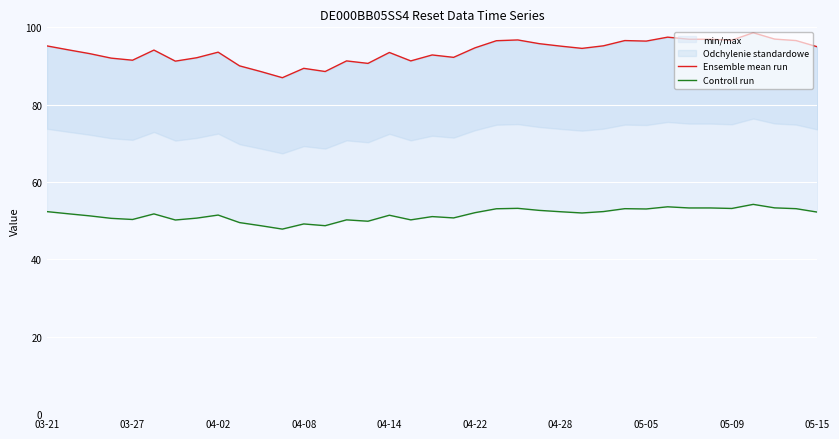

The Controll run series shows 50.3 at 03-27. True or false?

True